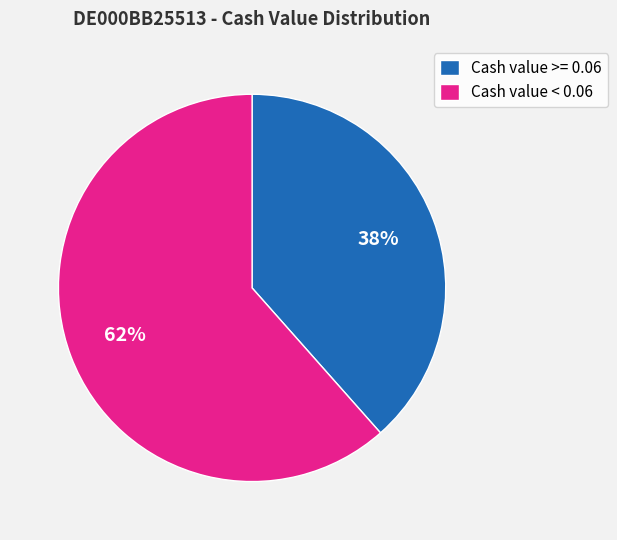

Count the number of slices in the pie.

2